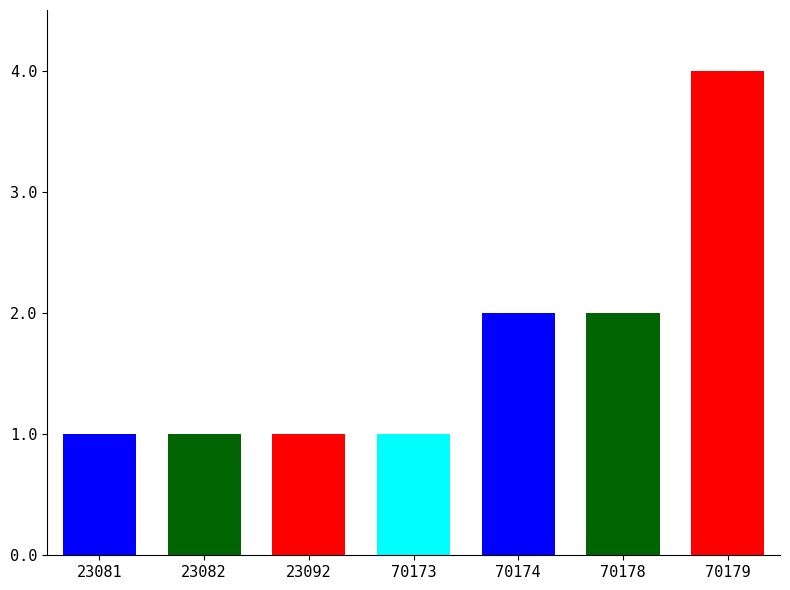

What is the sum of all values?

12